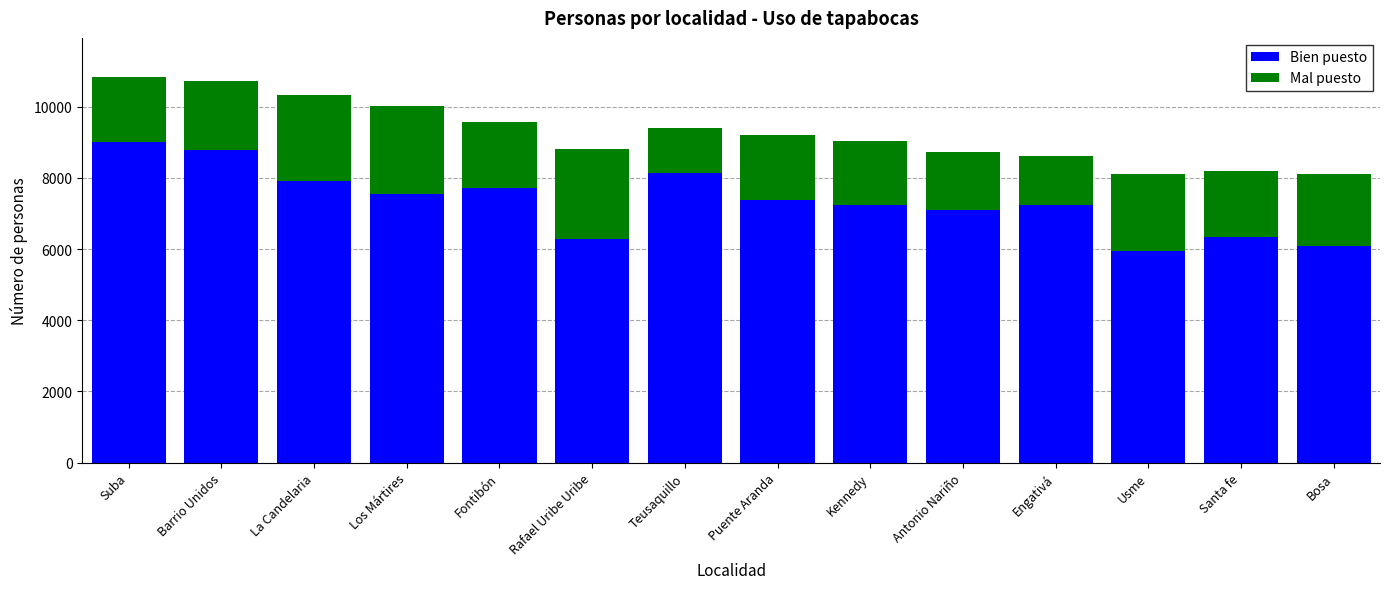

The value of Bien puesto at Santa fe is 6352. True or false?

True